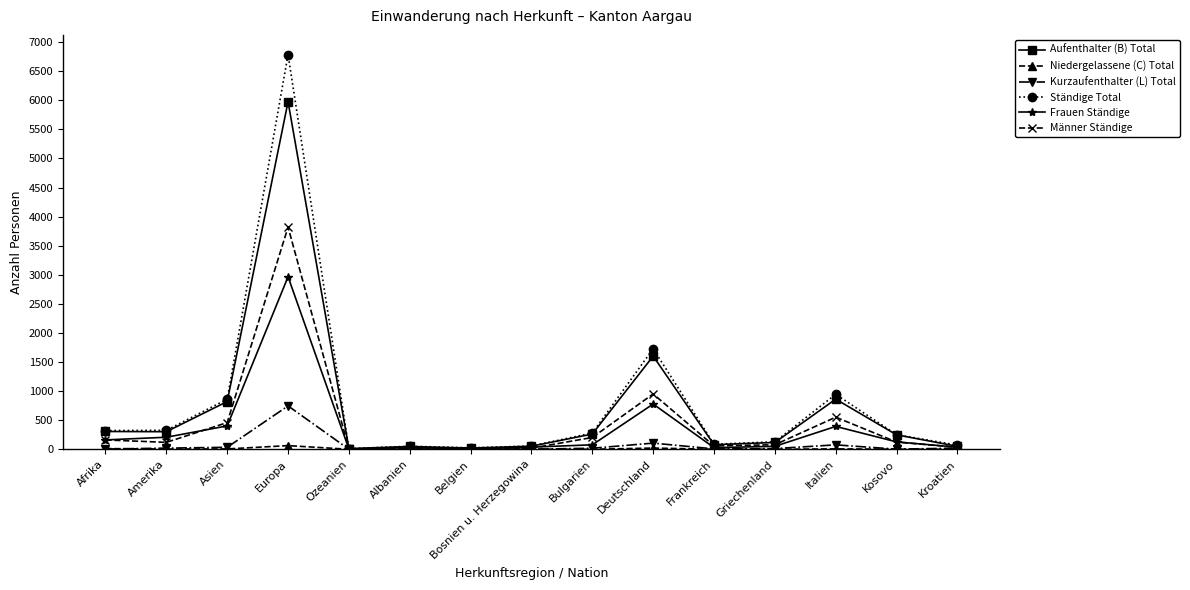

Which series changed the most between Afrika and Italien?

Ständige Total